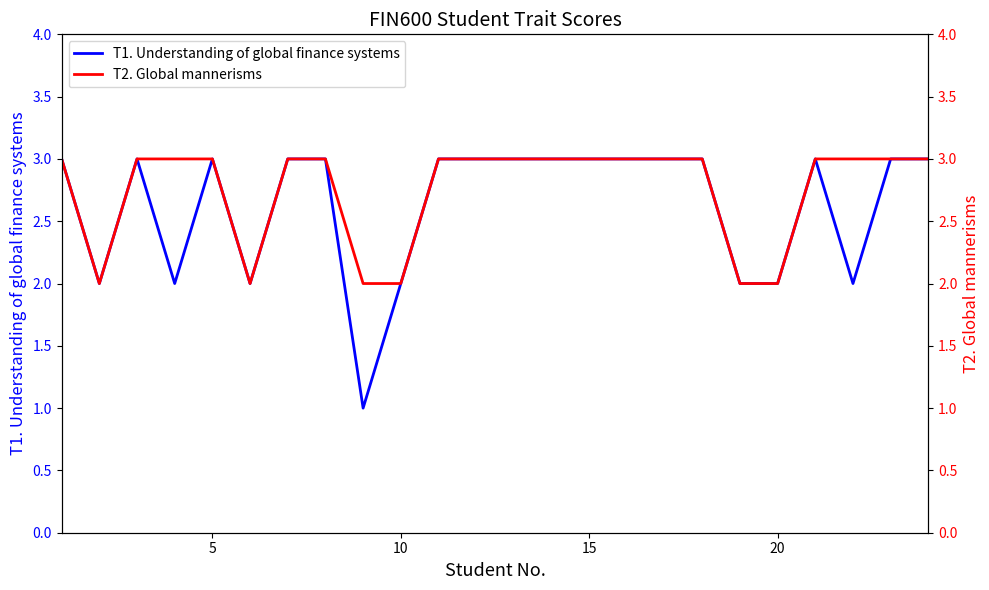

What is the value of the T2. Global mannerisms point at the 24th from the left?

3